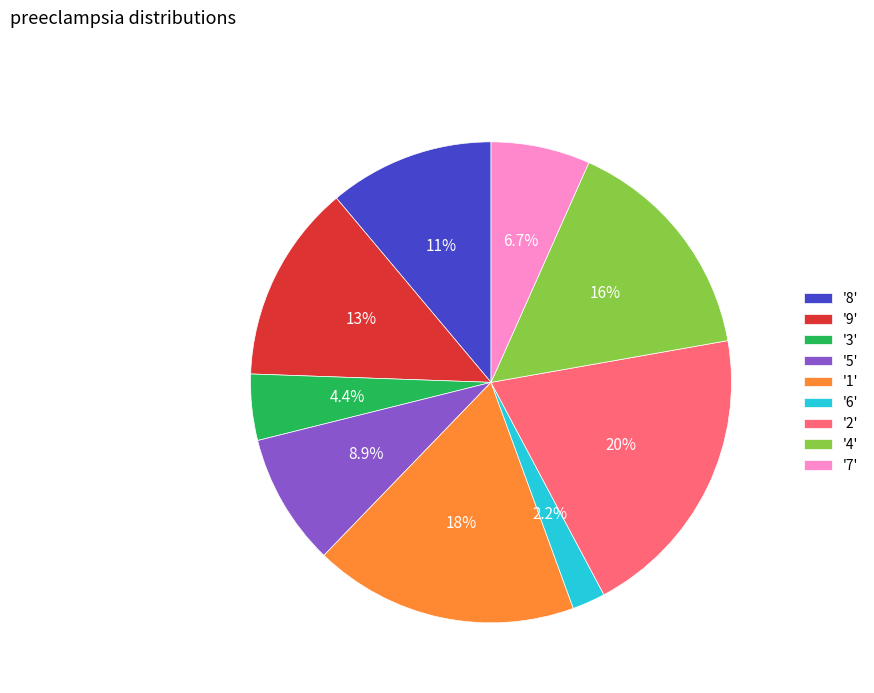

Combined, do '3' and '1' account for over 50%?

No